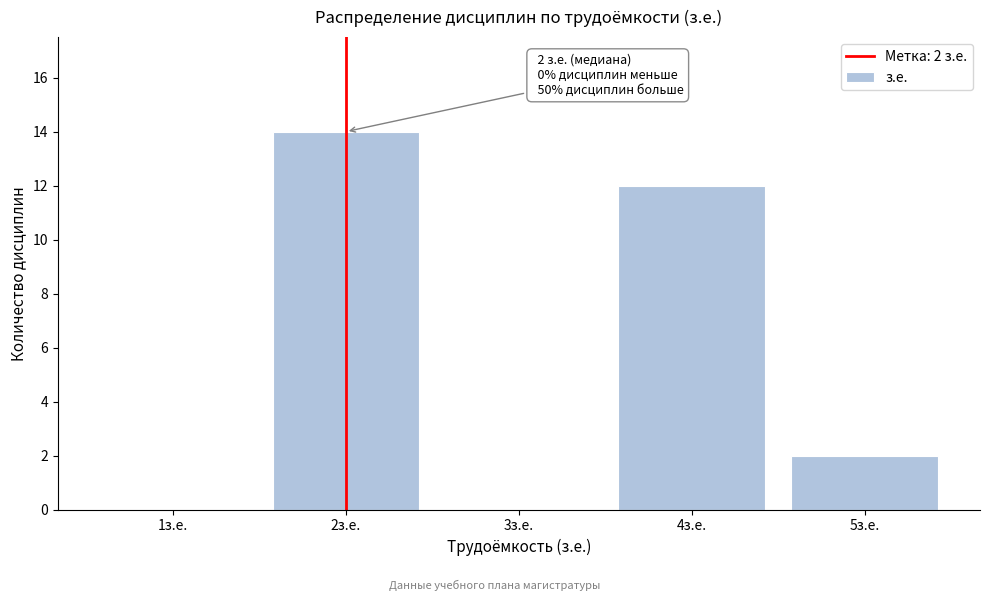

Reading left to right, what are all the values shown in this chart?

1з.е.=0	2з.е.=14	3з.е.=0	4з.е.=12	5з.е.=2